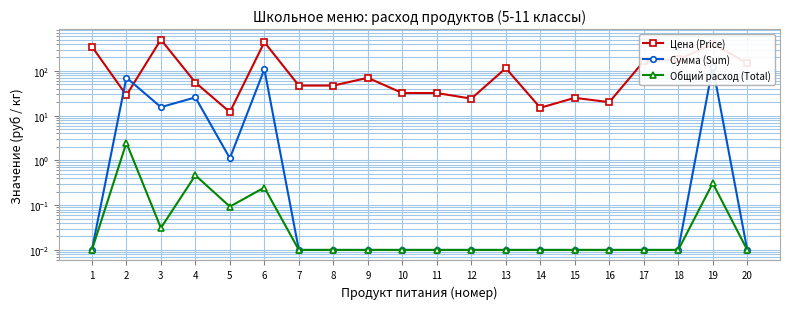

How many values in the Цена (Price) series are below 55?

10